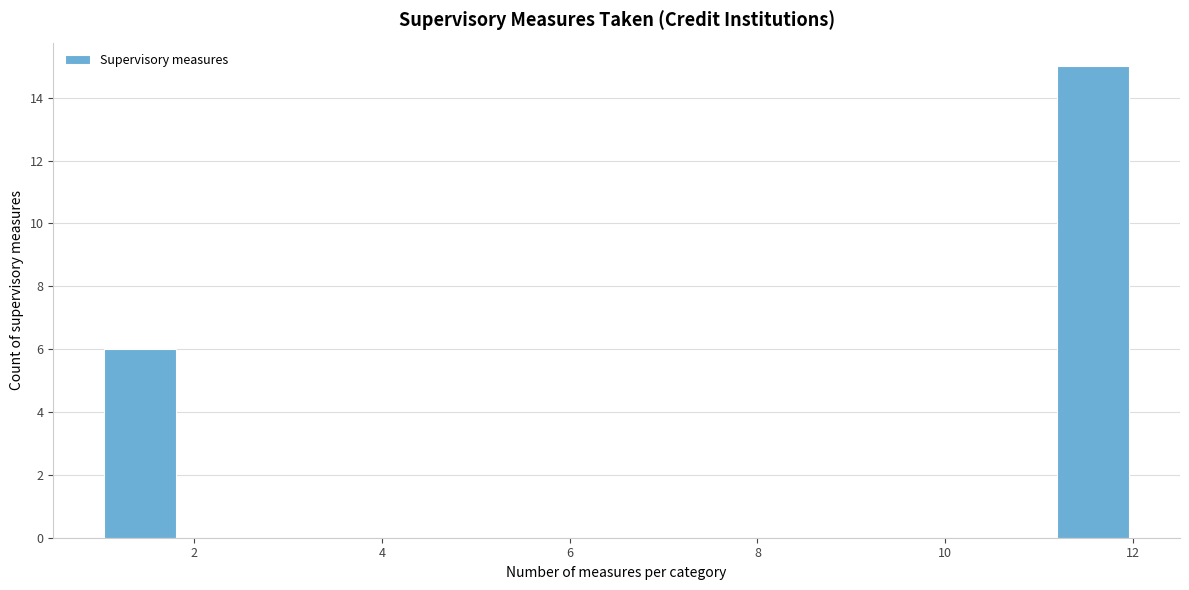

Over which range of the x-axis is the bar tallest?

11.2 to 12.0